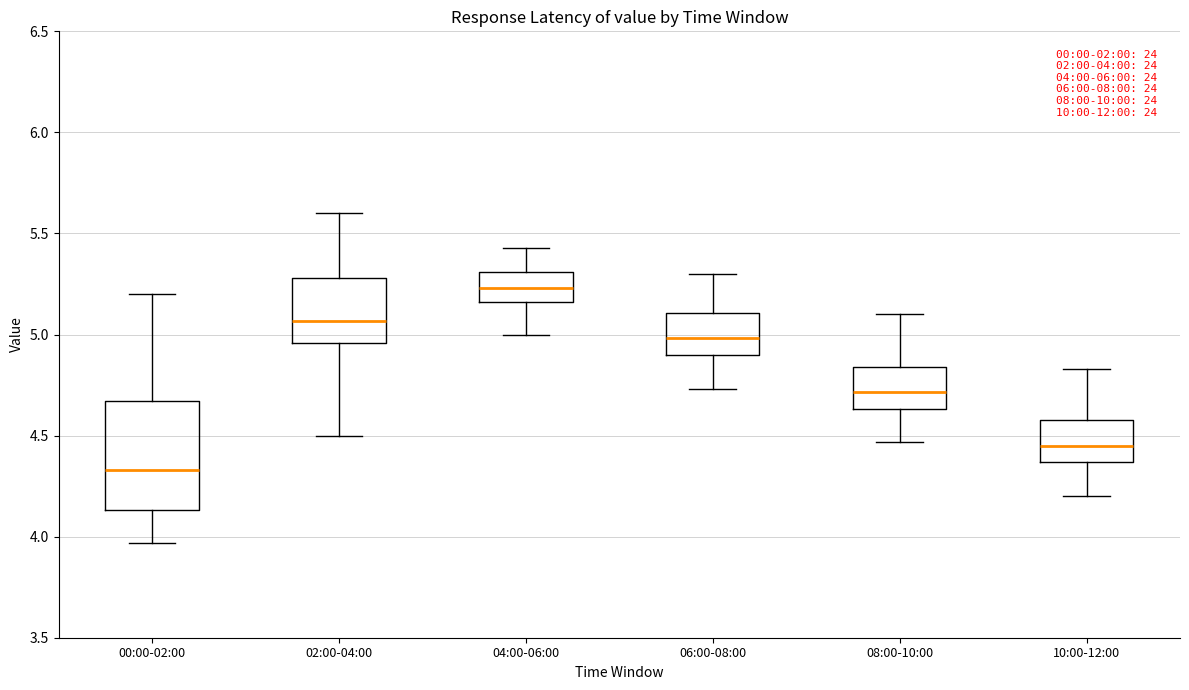

Which box is the tallest, from its lower edge to its upper edge?

00:00-02:00